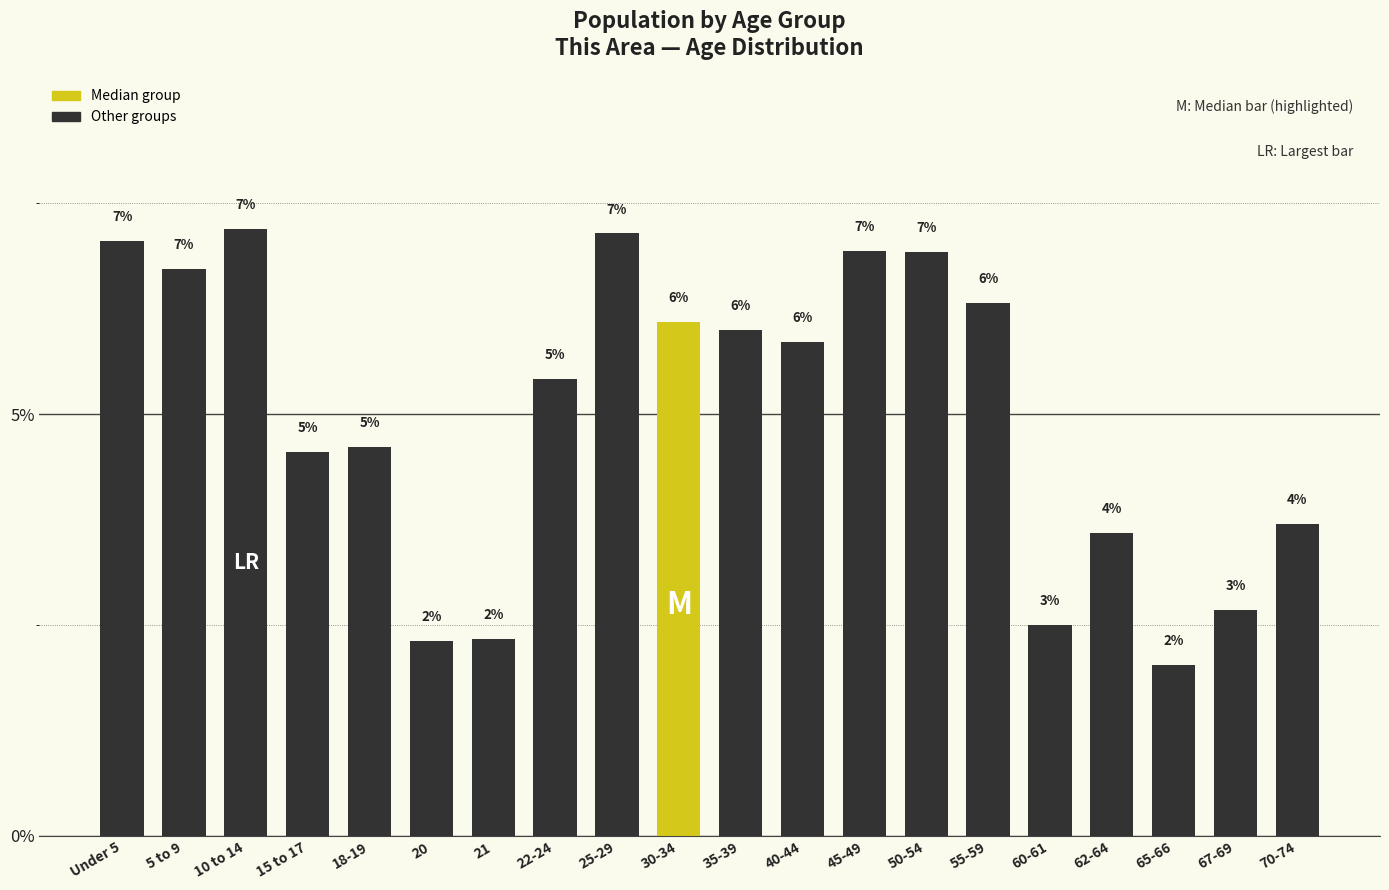

Does the chart contain any negative values?

No